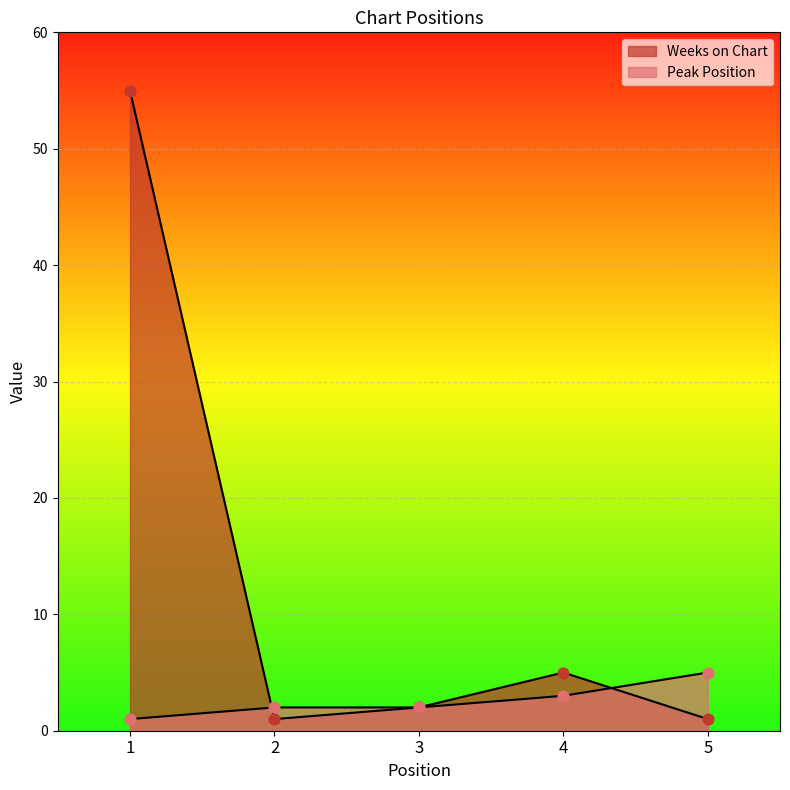

Which series has the widest spread of Y values?

Weeks on Chart